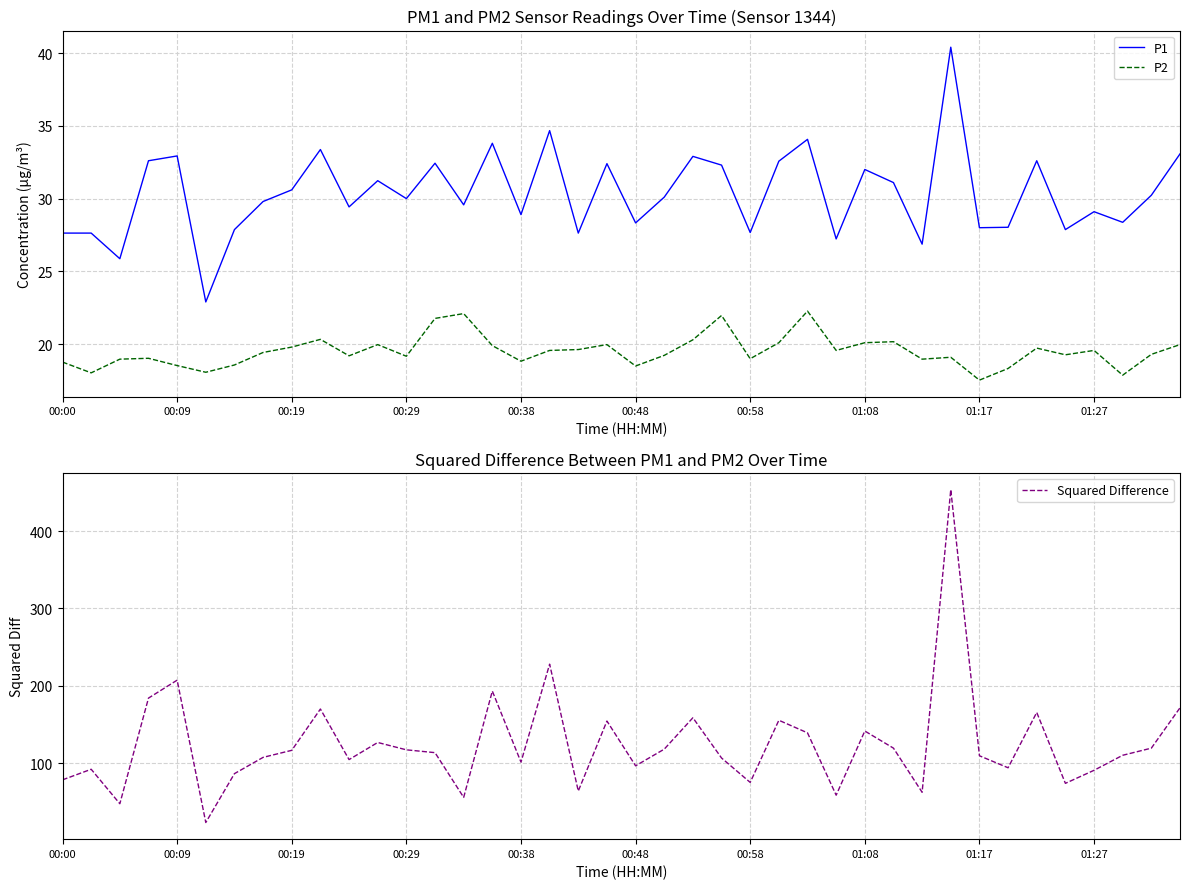

True or false: P2 and P1 cross at least once.

False